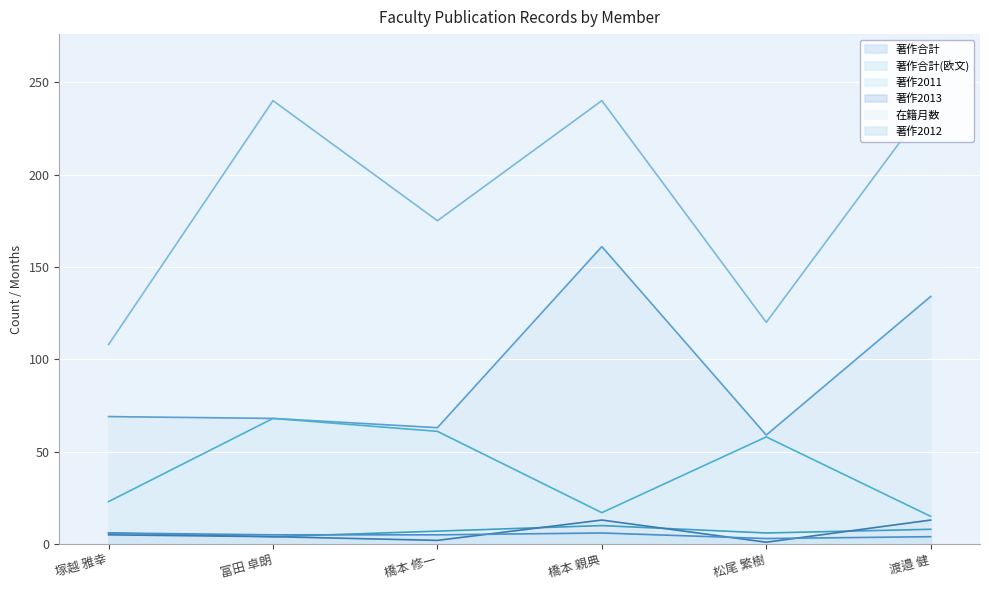

Rank the series by their maximum value, from highest to lowest.

在籍月数, 著作合計, 著作合計(欧文), 著作2013, 著作2011, 著作2012